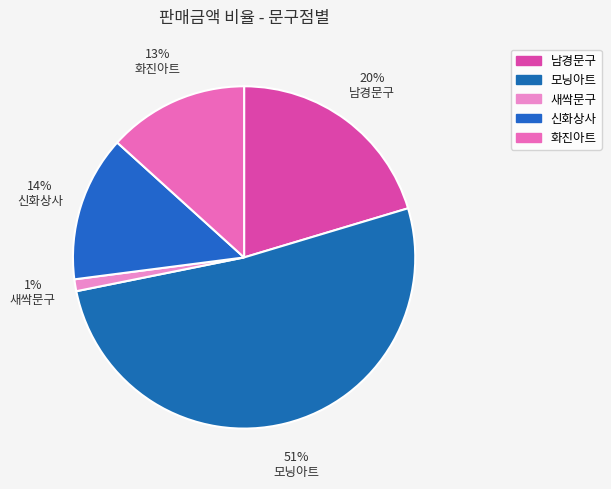

How many slices are in this pie chart?

5